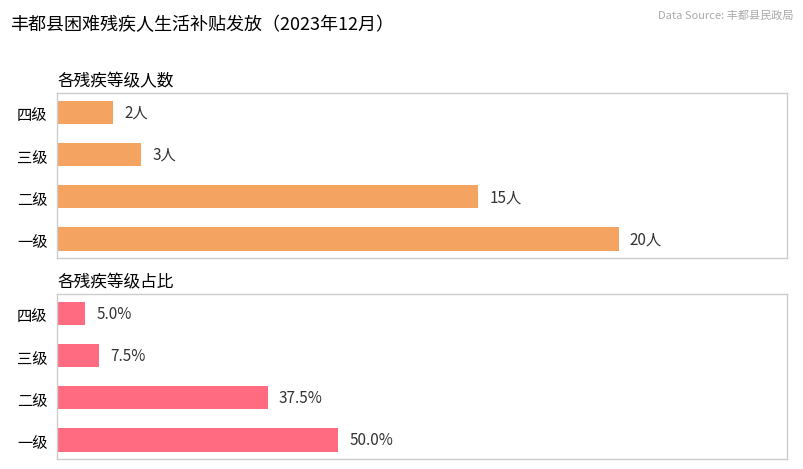

Is the value of 各残疾等级人数 at 一级 greater than the value of 各残疾等级占比 at 四级?

Yes